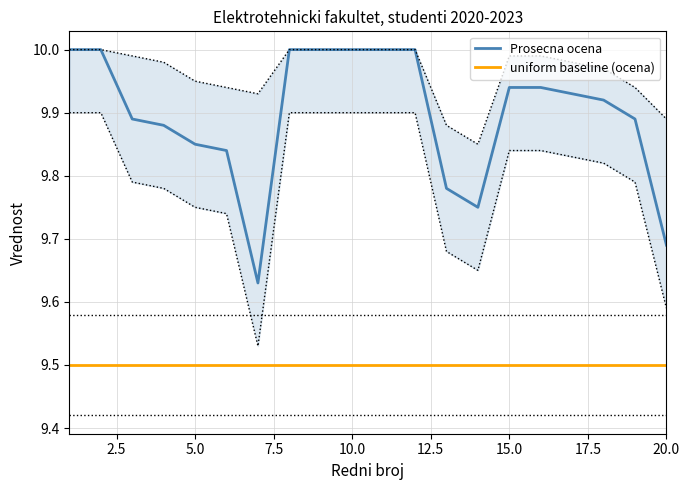

Which label corresponds to the largest value in the chart?

1